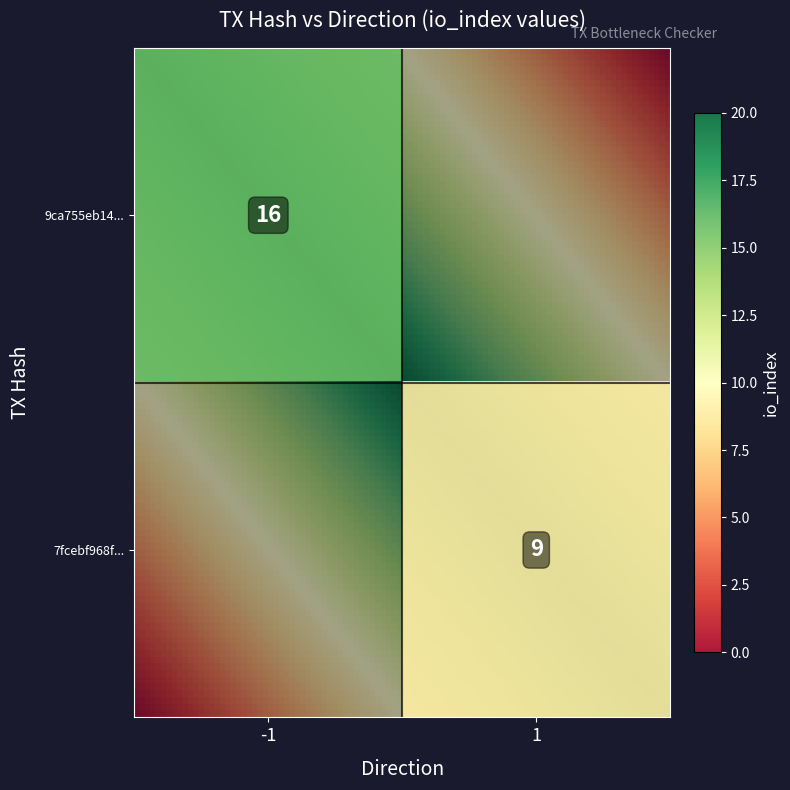

How many 9ca755eb14da77baeec33f863717c571f7d5d49 values are between -1 and 16?

2